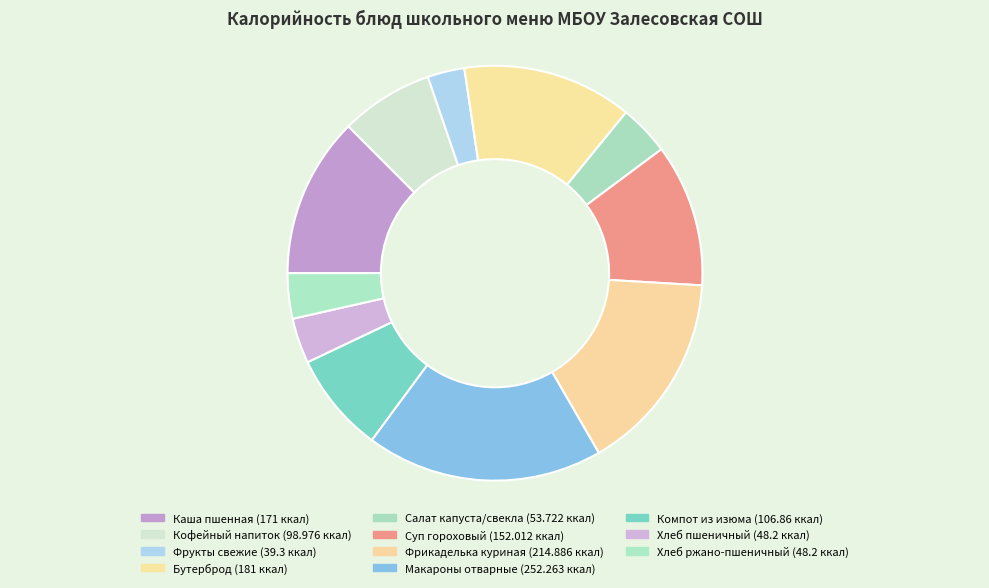

What is the smallest slice in the pie chart?

Фрукты свежие по сезону